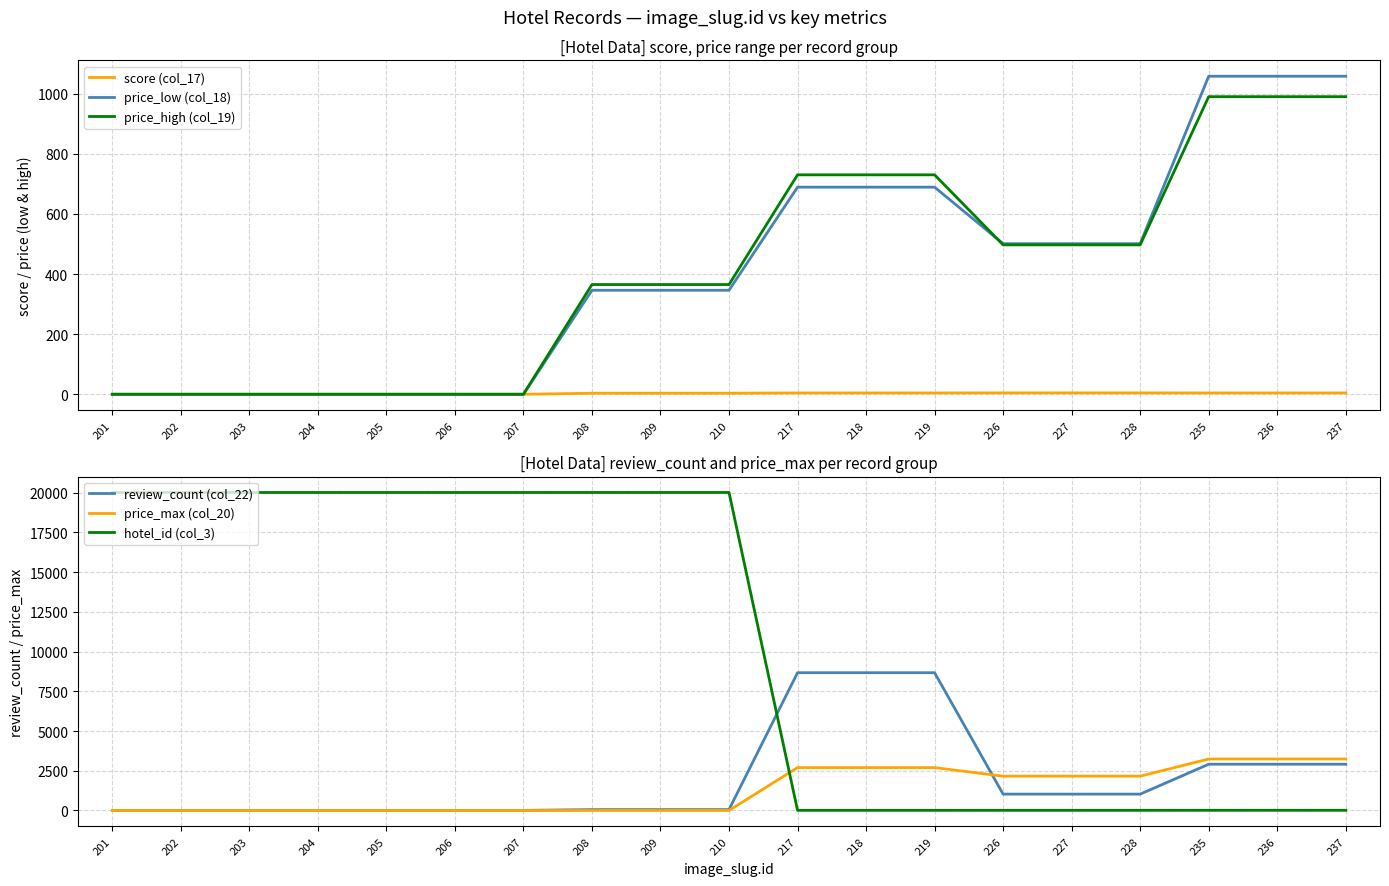

Between 227 and 237, which is larger?

227